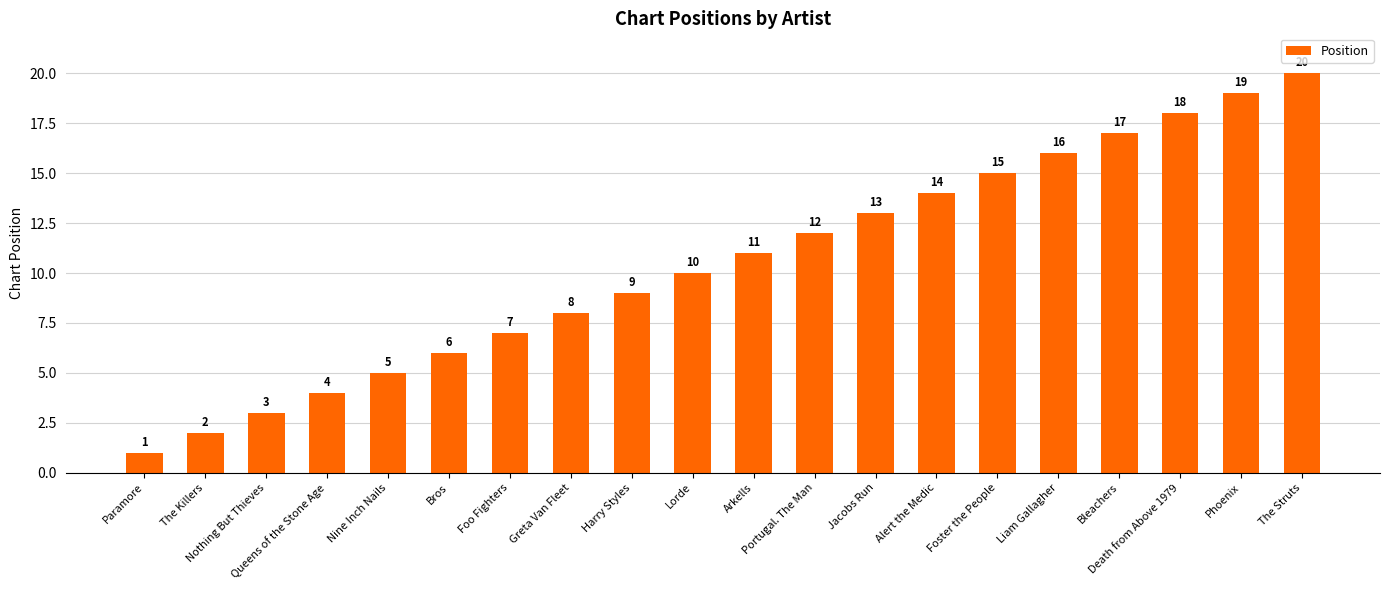

Which category has the highest value across all series?

The Struts